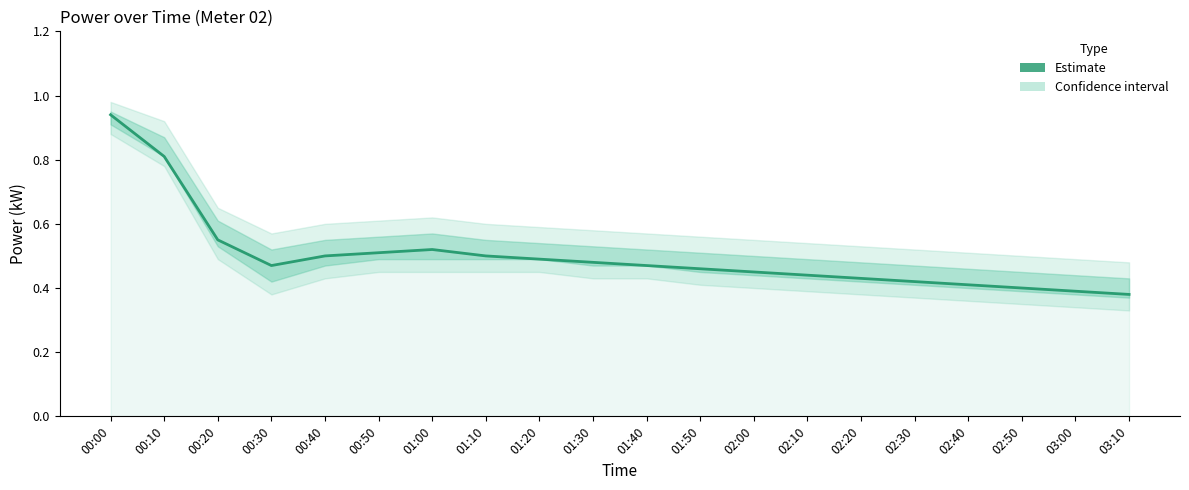

Between 02:40 and 02:50, which is larger?

02:40